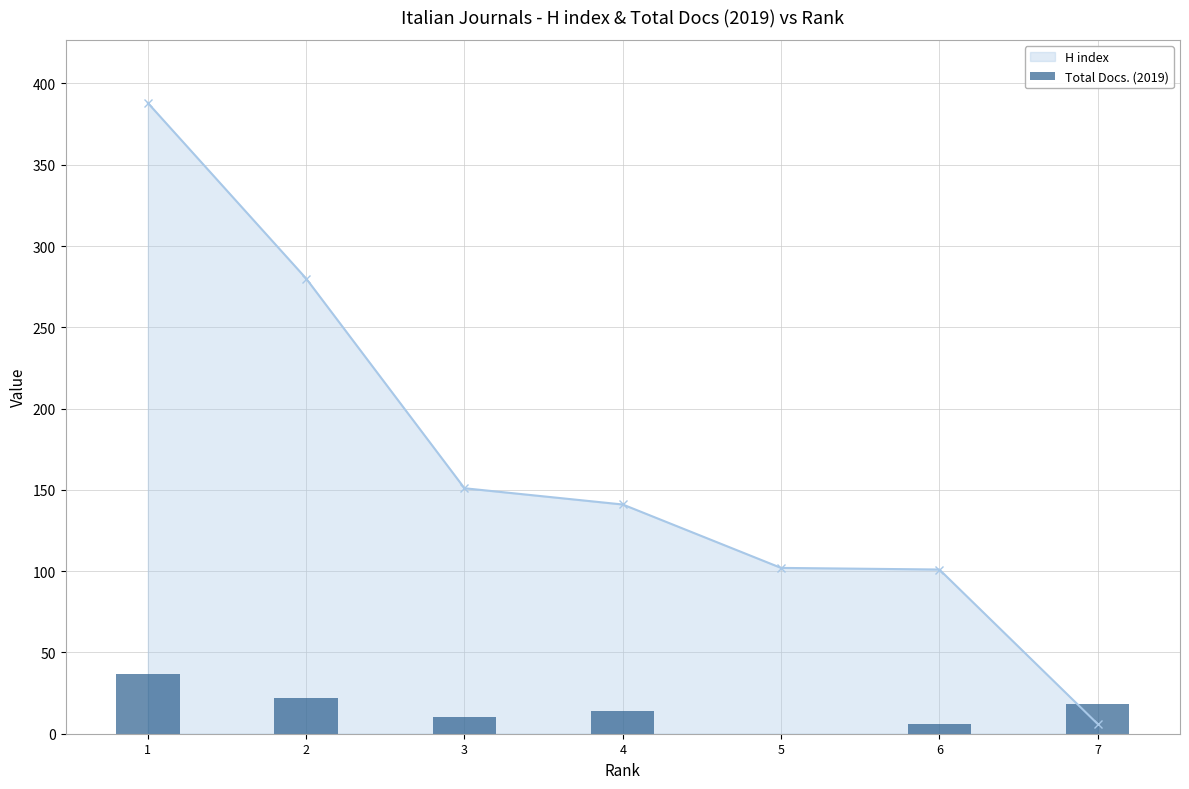

Reading left to right, what are all the values shown in this chart?

1=37	2=22	3=10	4=14	5=0	6=6	7=18